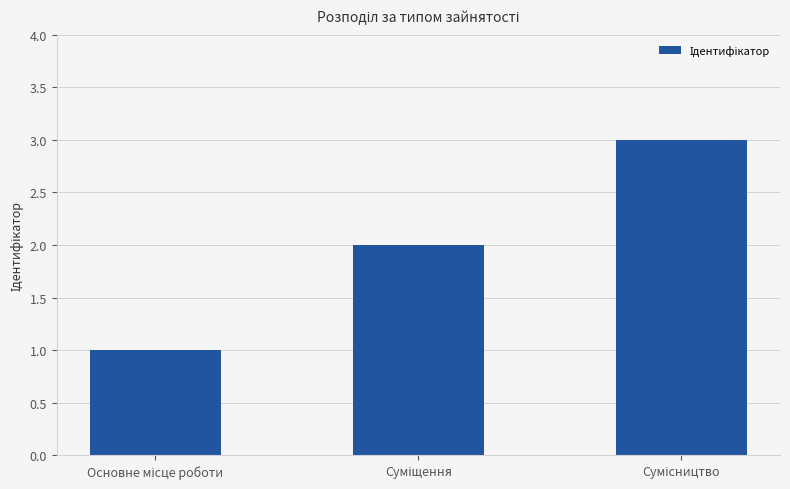

What is the minimum value shown in the chart?

1